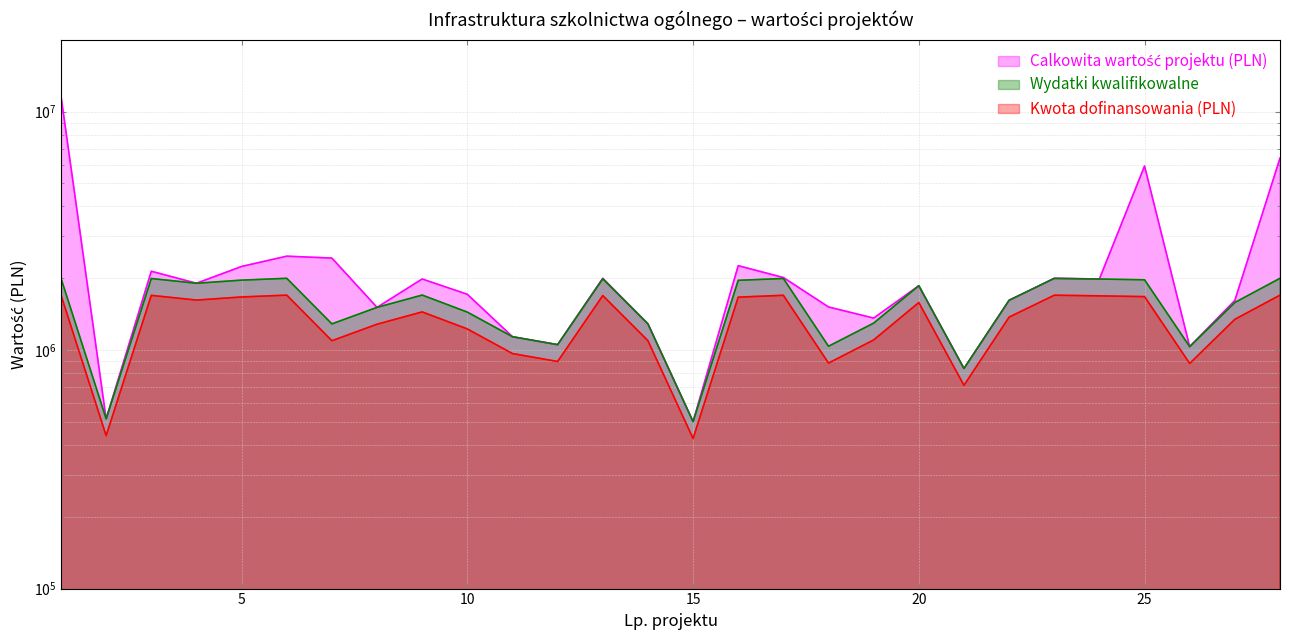

Which series changed the most between 6 and 12?

Calkowita wartość projektu (PLN)